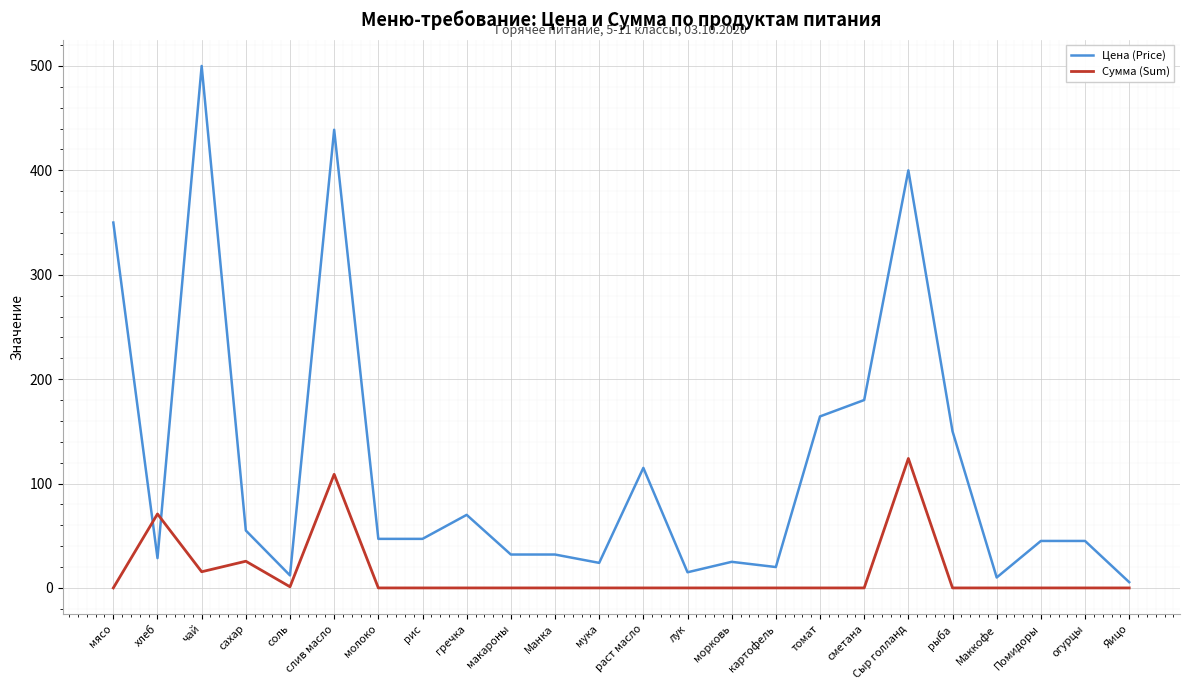

What are all the series names shown in the legend?

Цена (Price), Сумма (Sum)